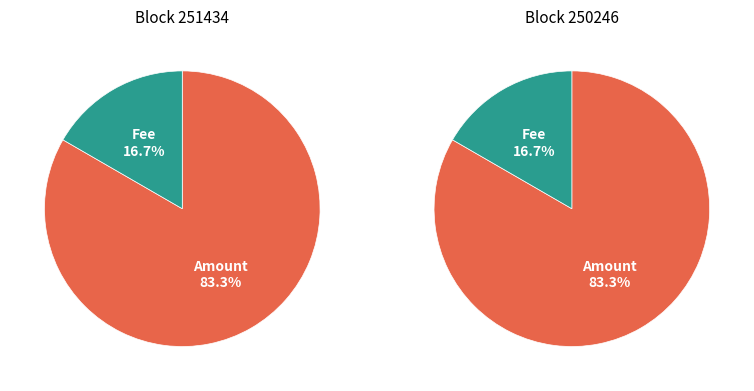

Does 251434 represent more than half of the total?

No